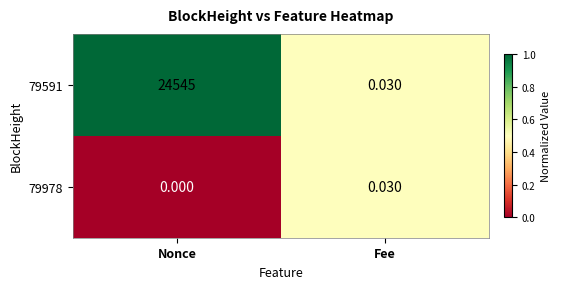

How many categories are shown in the chart?

2